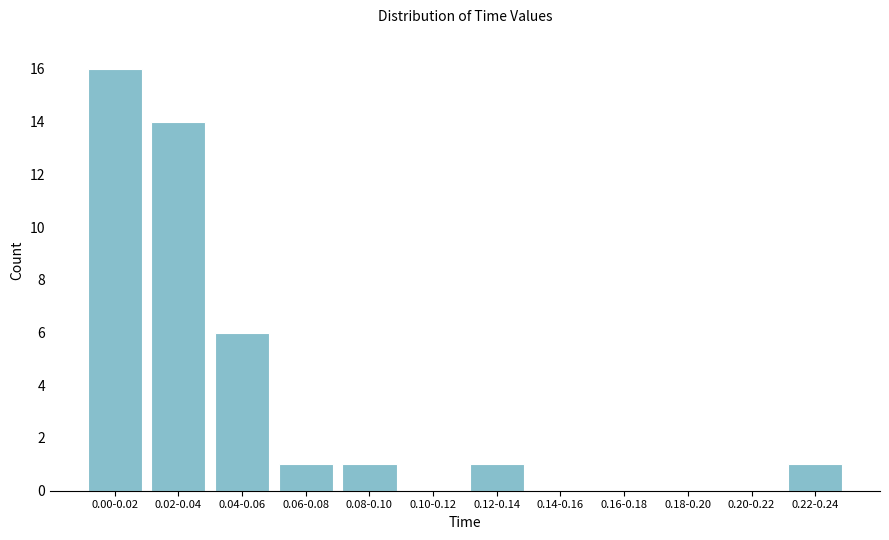

Reading left to right, extract all data points from this chart.

0.00-0.02=16	0.02-0.04=14	0.04-0.06=6	0.06-0.08=1	0.08-0.10=1	0.10-0.12=0	0.12-0.14=1	0.14-0.16=0	0.16-0.18=0	0.18-0.20=0	0.20-0.22=0	0.22-0.24=1